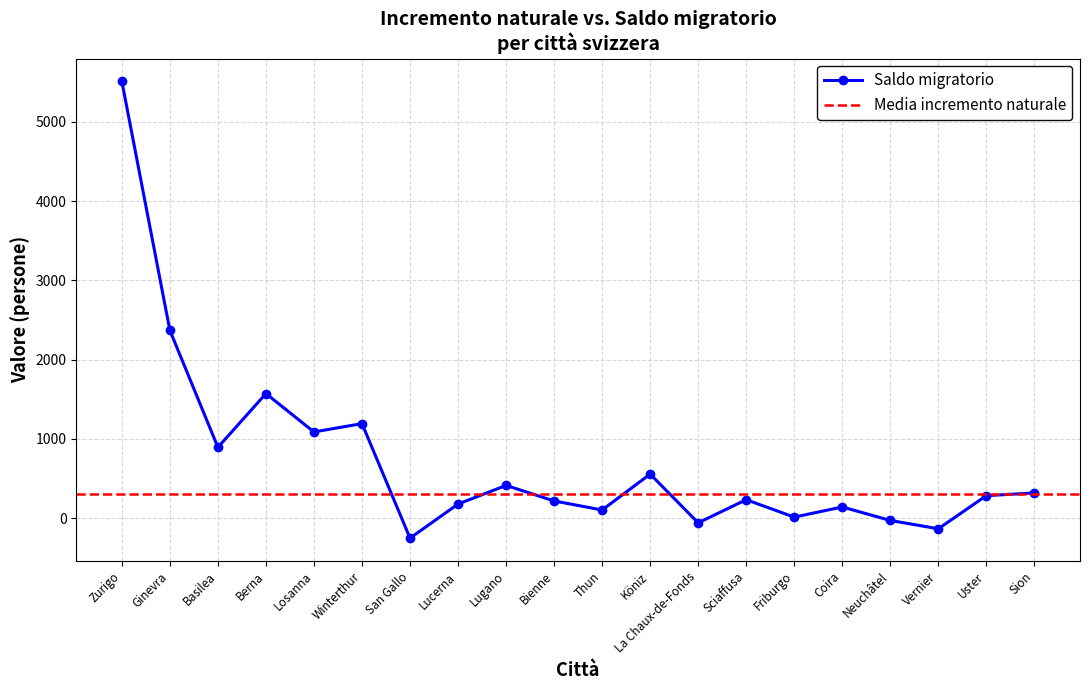

What position from the right is Coira?

5